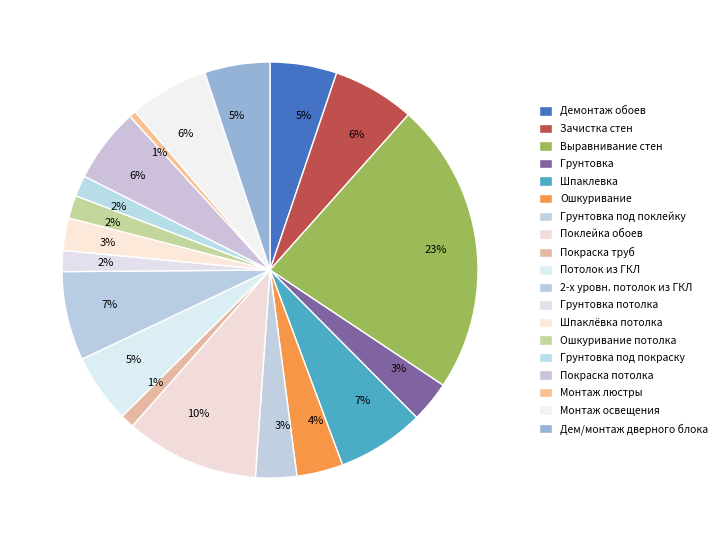

True or false: Ошкуривание accounts for 1% of the total.

False